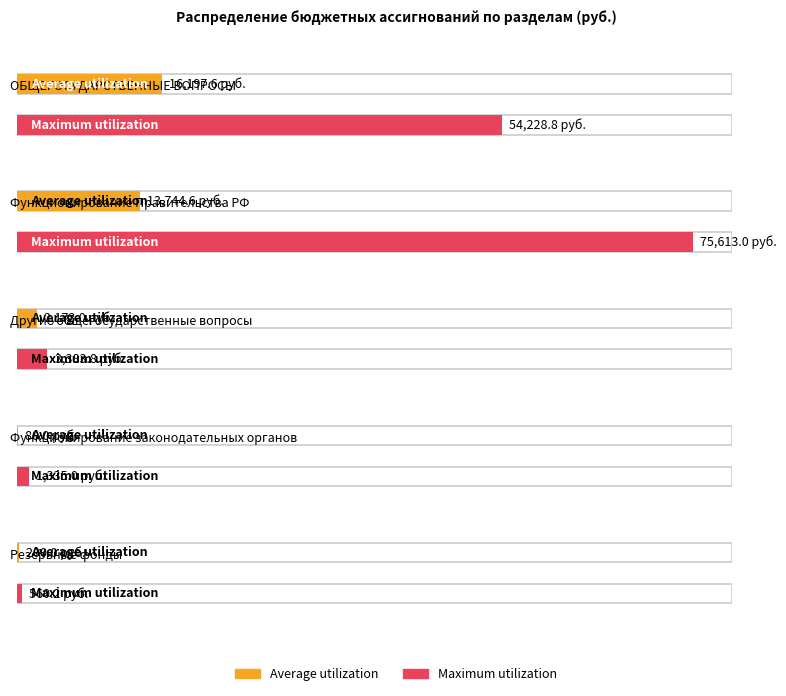

What is the minimum value for Average utilization?

80.0